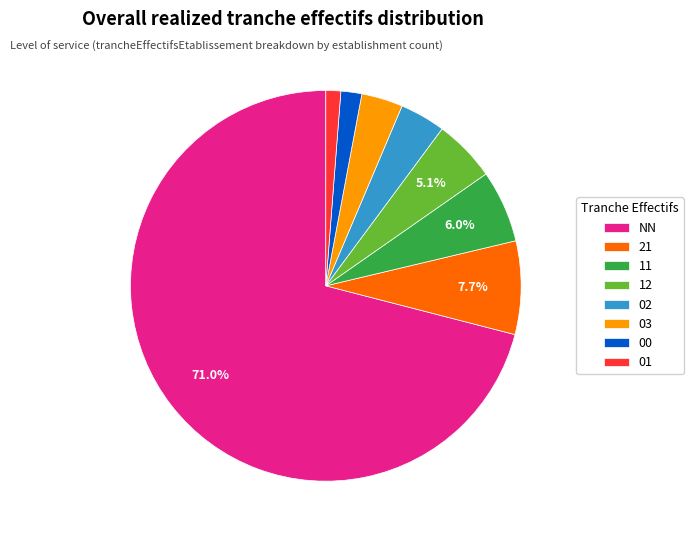

Which has a higher value, 03 or NN?

NN